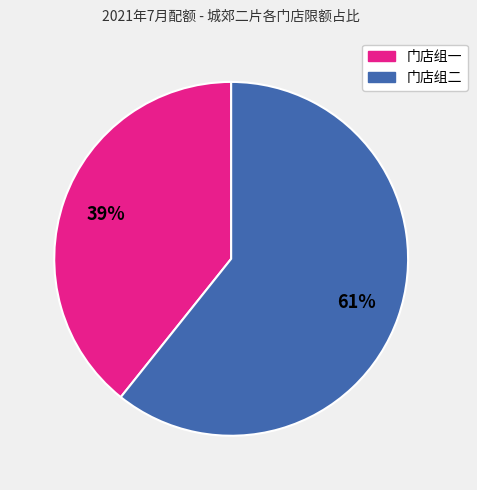

Is there a majority slice in this chart?

Yes